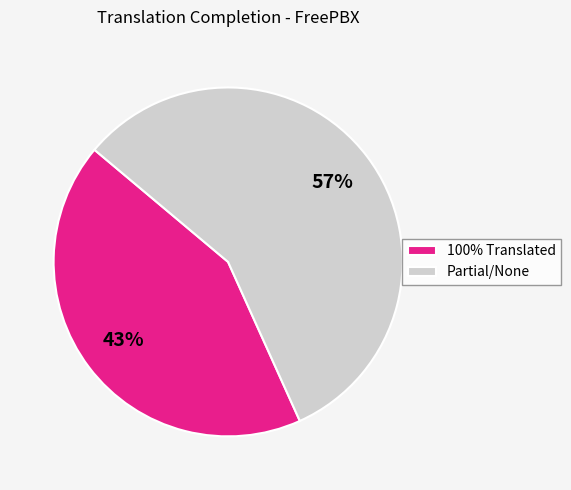

Do 100% Translated and Partial/None together represent more than half of the pie?

Yes